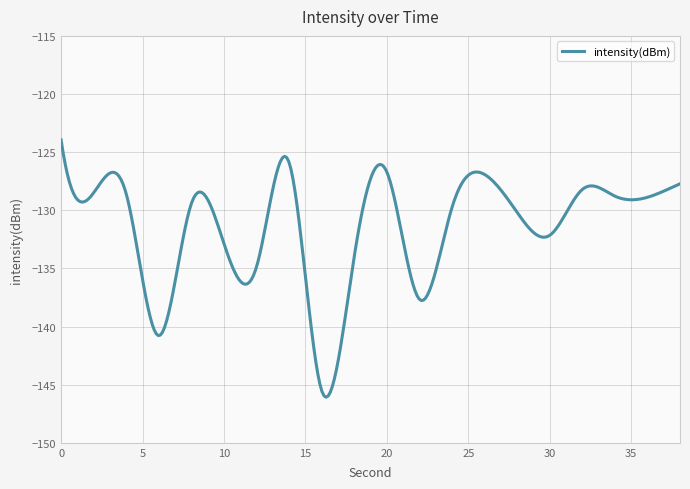

What is the value of the 14th point from the left?

-126.9